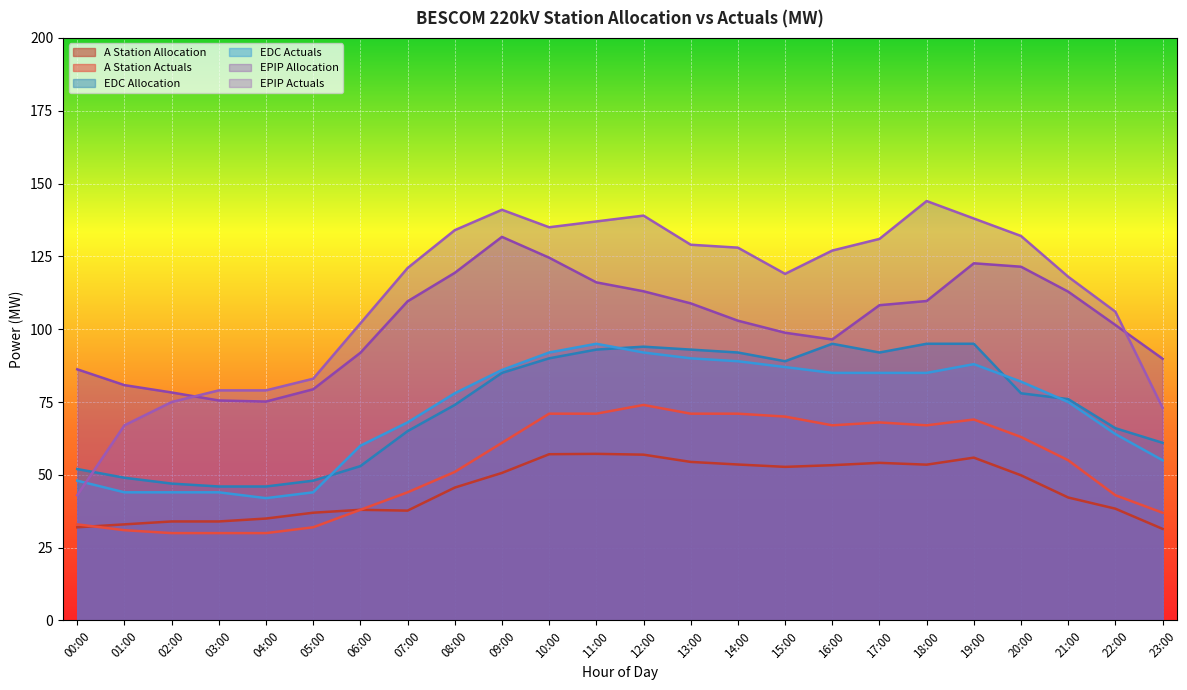

How many data points does each series have?

24